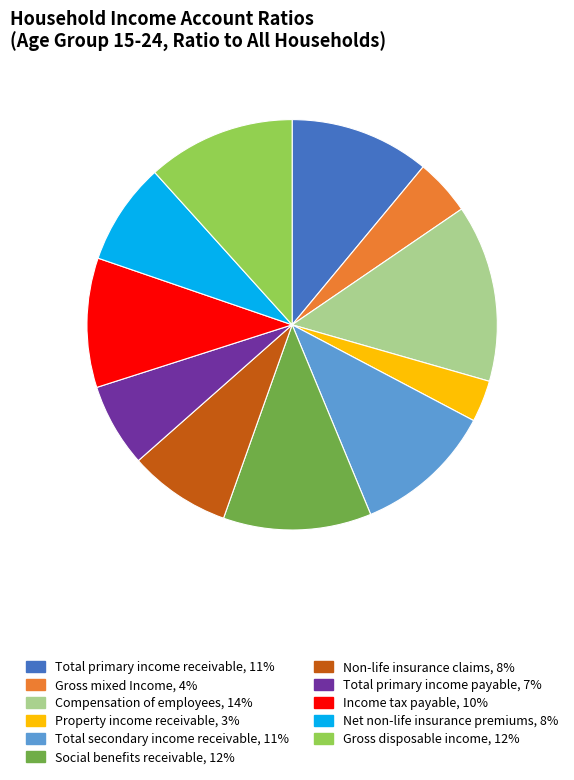

Do Compensation of employees and Total secondary income receivable together represent more than half of the pie?

No